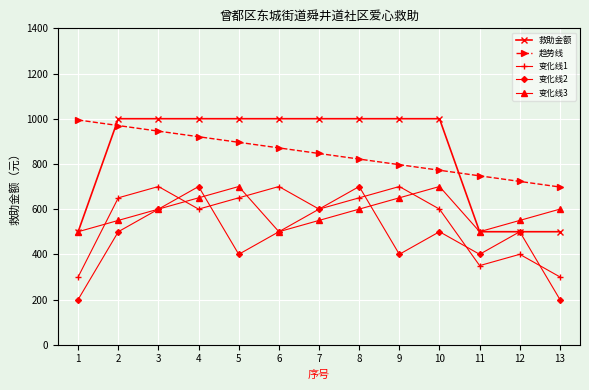

What is the value of the 变化线3 point at the 2nd from the left?

550.0